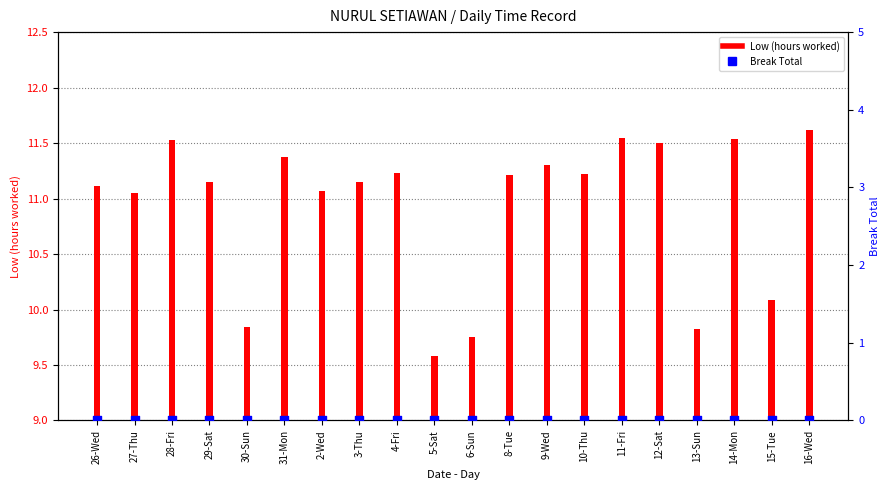

At which category is the sum across all series the highest?

16-Wed